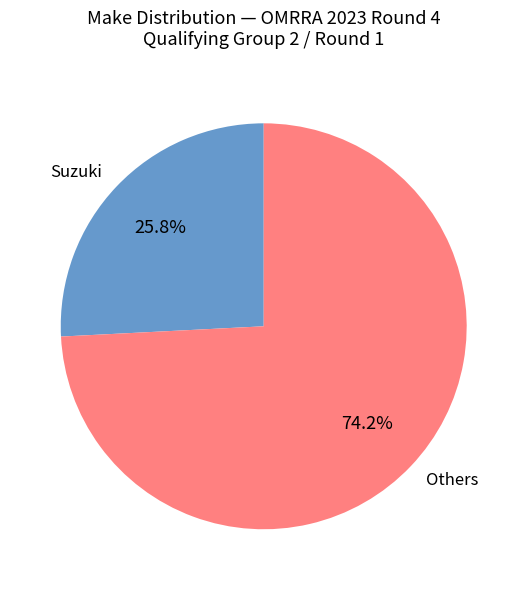

Do Others and Suzuki together represent more than half of the pie?

Yes